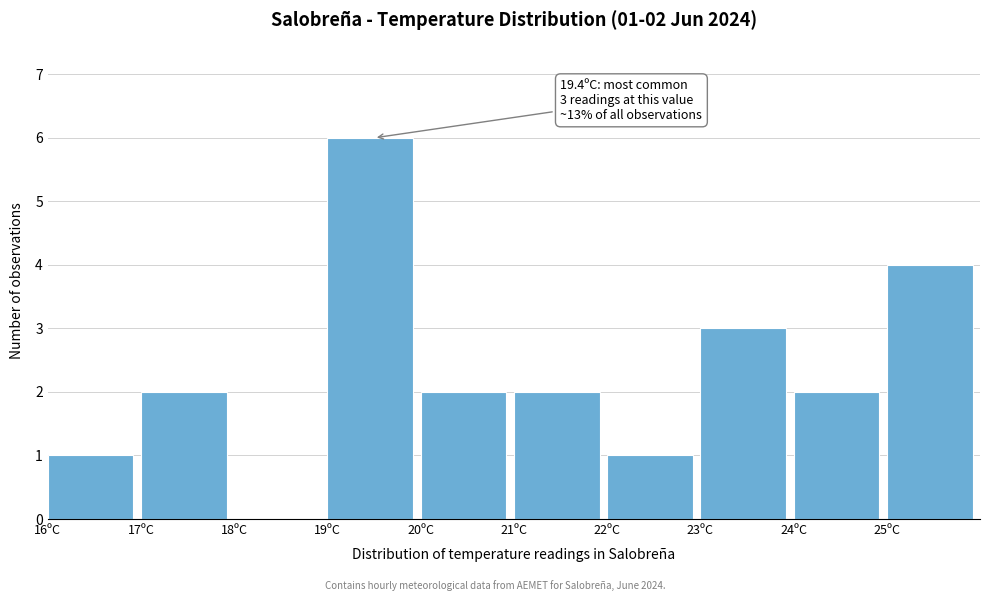

Over which range of the x-axis is the bar tallest?

19 to 20